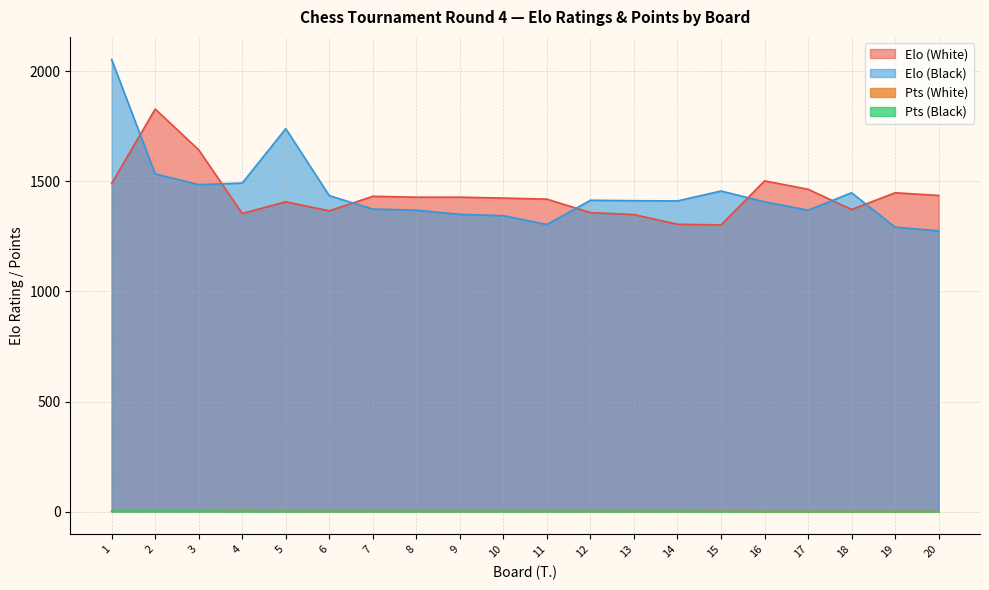

Does the chart have visible grid lines?

Yes